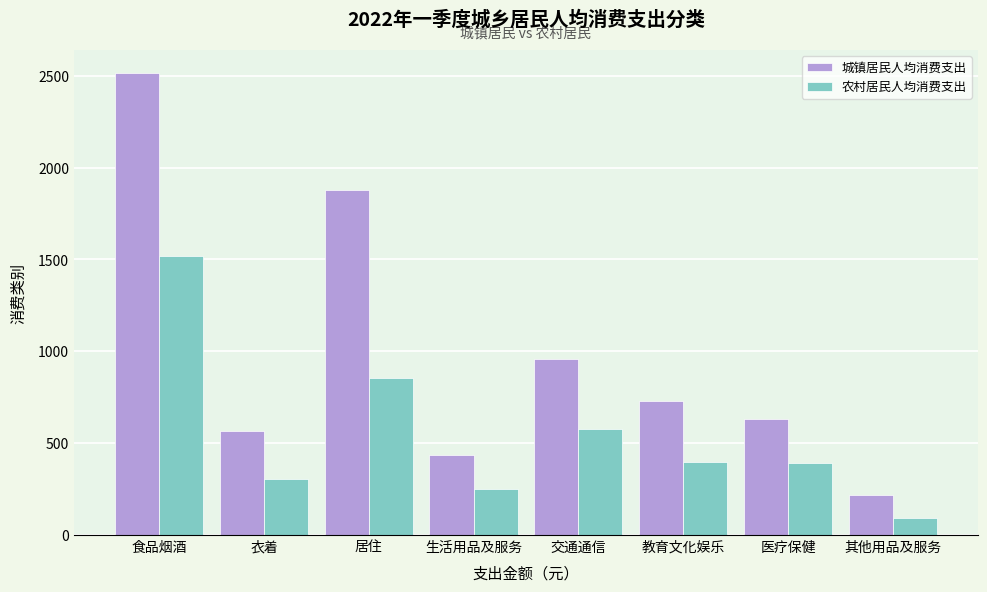

At 食品烟酒, list the series in order from largest to smallest.

城镇居民人均消费支出, 农村居民人均消费支出